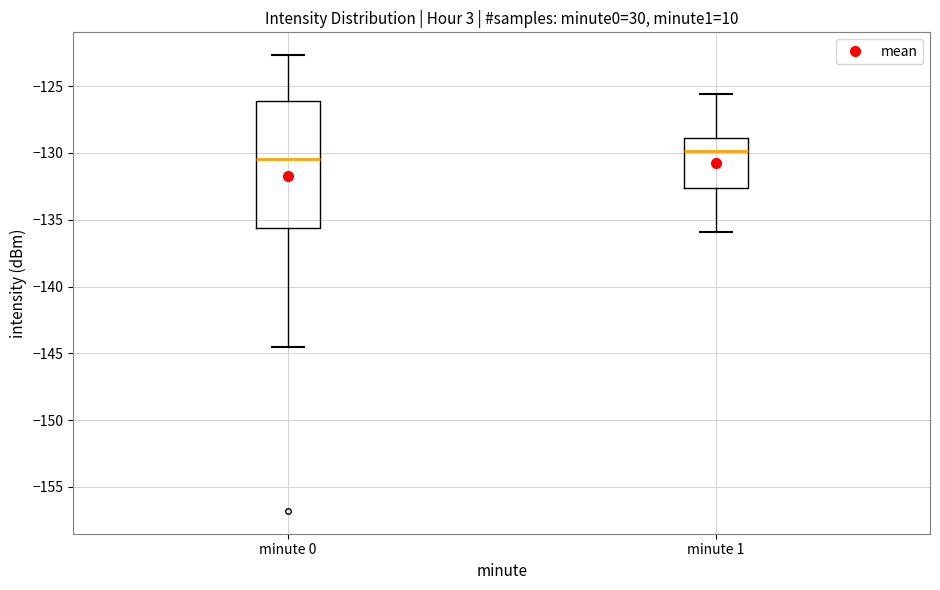

Reading left to right, transcribe this box plot: for each box, give where its median line is, the range the box spans, and where its two whiskers end, as read against the y-axis. The values are not printed on the chart, so give them approximately, as read against the axis.

minute 0: median -130.5, box -135.5 to -126.0, whiskers -144.5 to -122.5
minute 1: median -130.0, box -132.5 to -129.0, whiskers -136.0 to -125.5